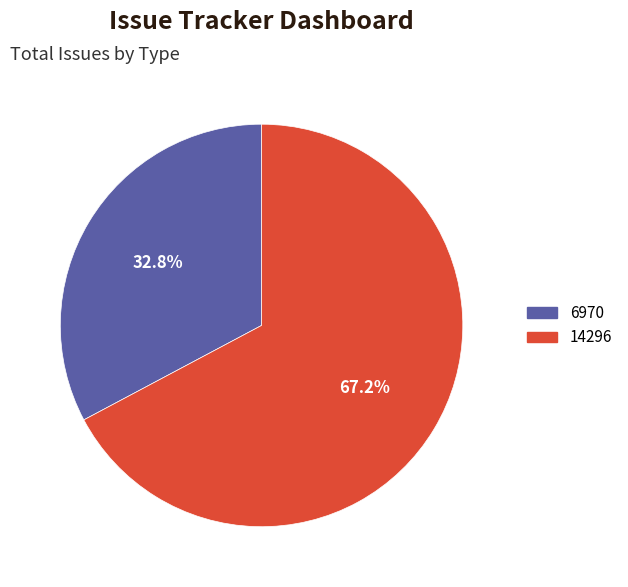

Is there any slice that represents more than half of the pie?

Yes